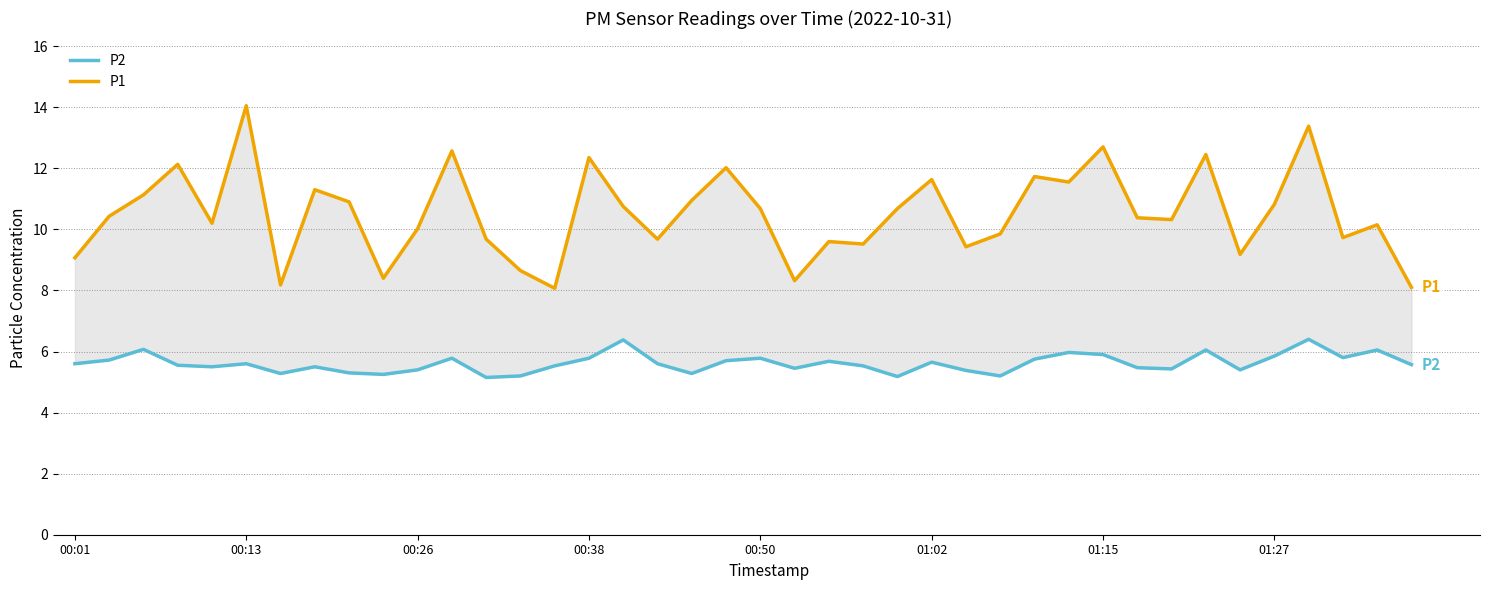

Which category has the highest value in the P2 series?

36